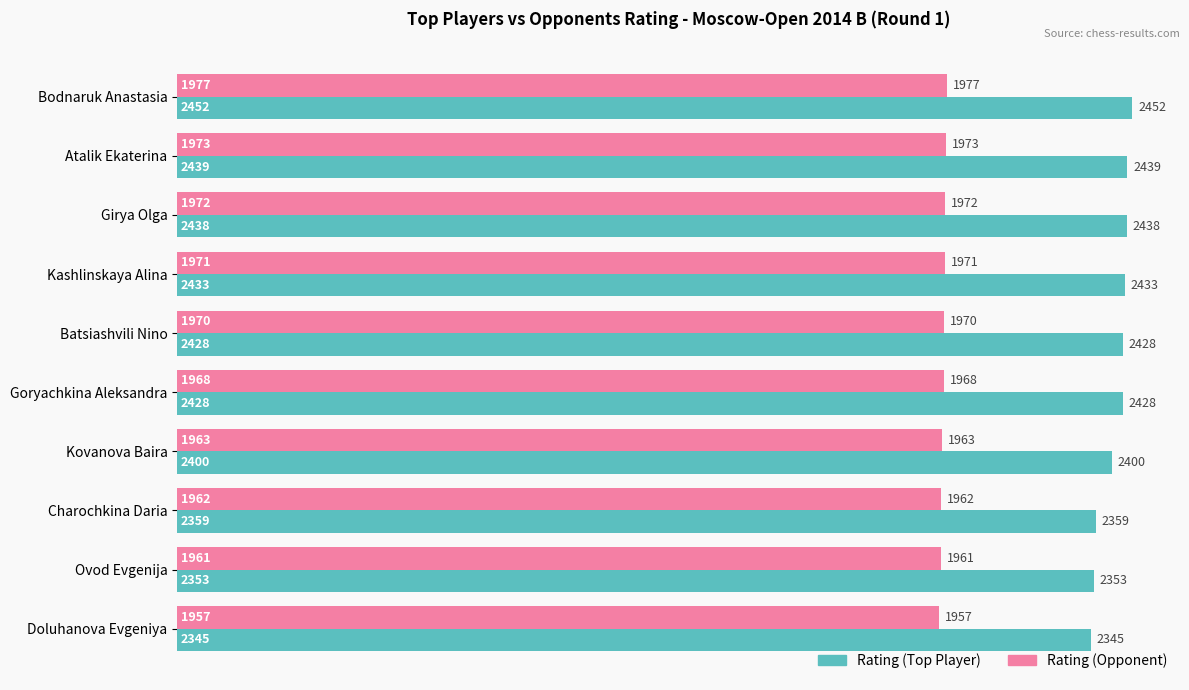

What is the highest value of the Rating (Opponent) series?

1977